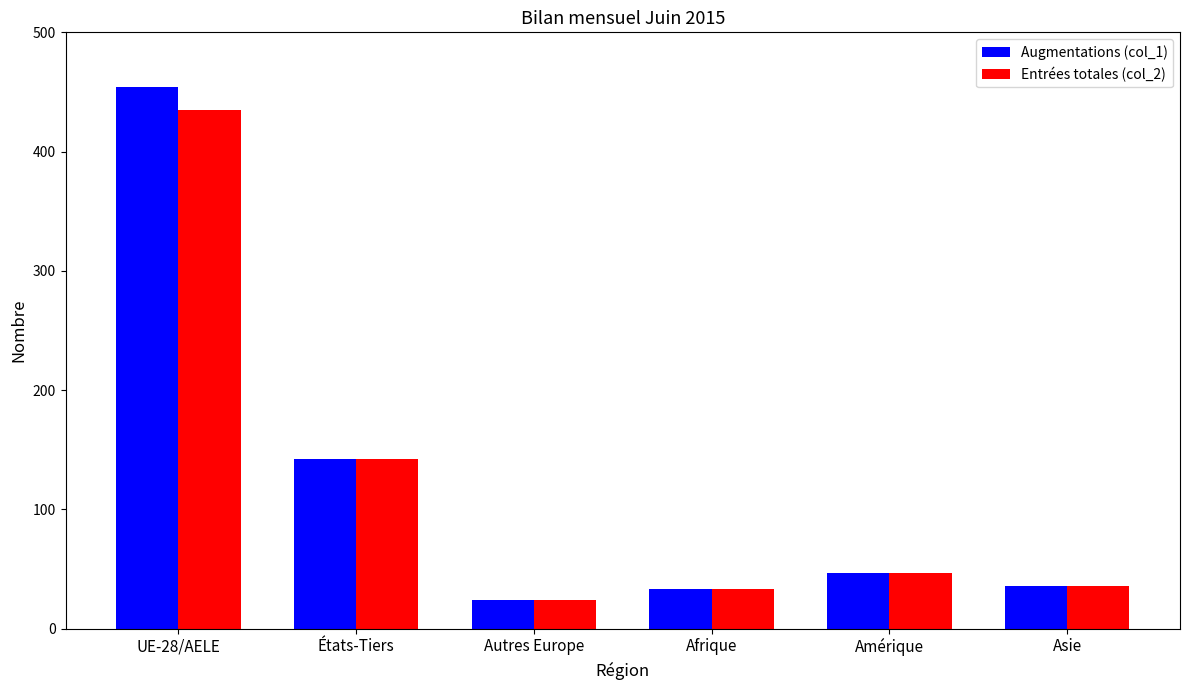

How many categories are shown in the chart?

6